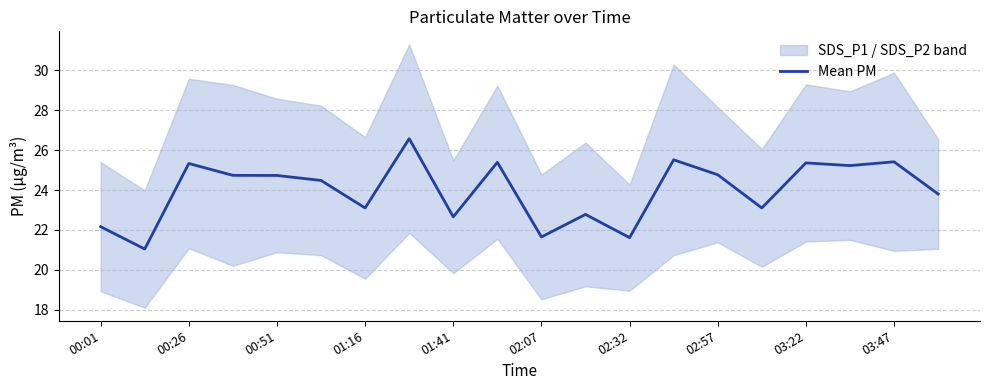

Reading left to right, transcribe all the data shown in this chart.

22.2	21.0	25.3	24.7	24.7	24.5	23.1	26.6	22.7	25.4	21.6	22.8	21.6	25.5	24.8	23.1	25.4	25.2	25.4	23.8